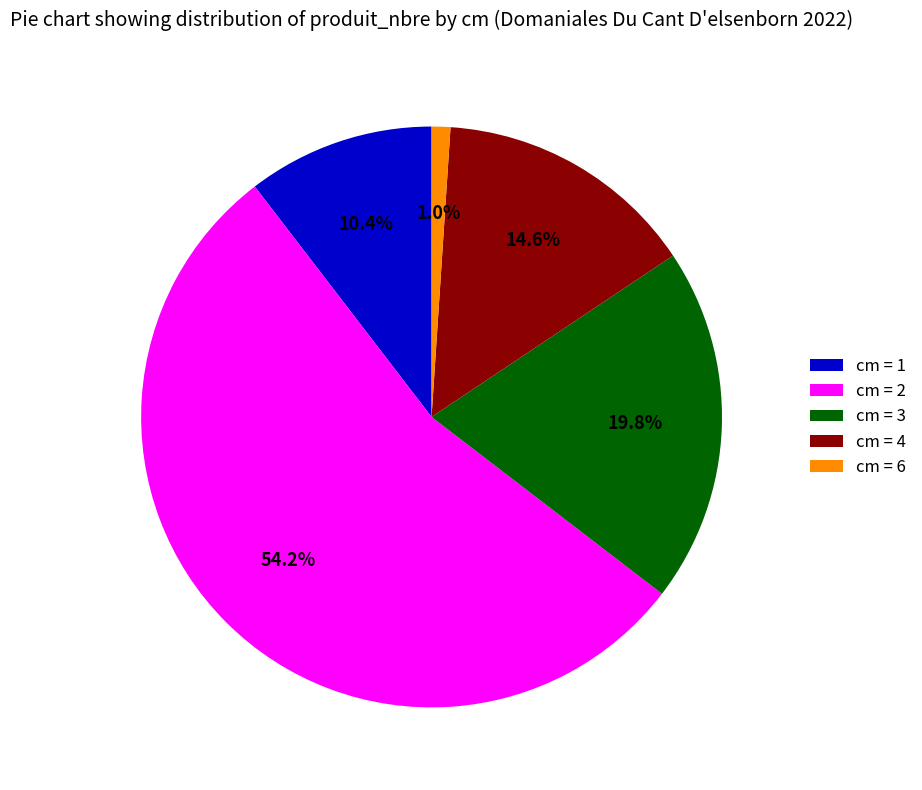

How much of the chart is everything except cm = 2?

45.8%